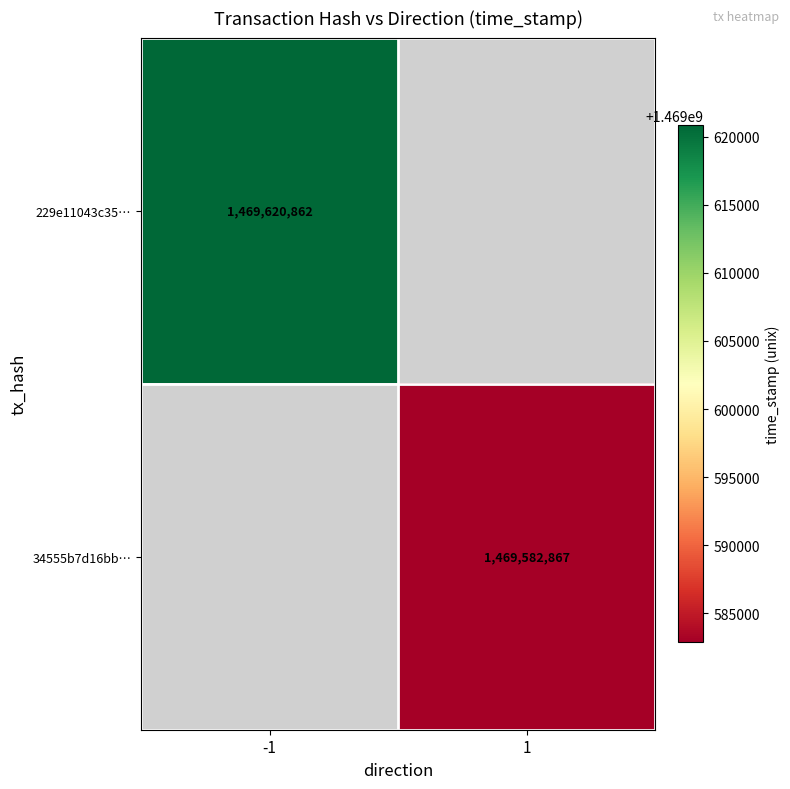

Which category has the highest value across all series?

-1